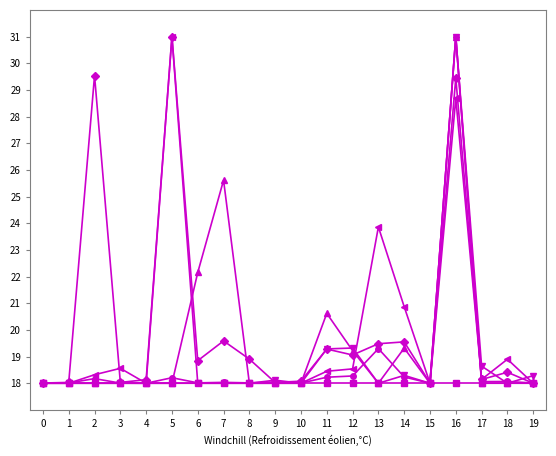

At which category is the sum across all series the highest?

16